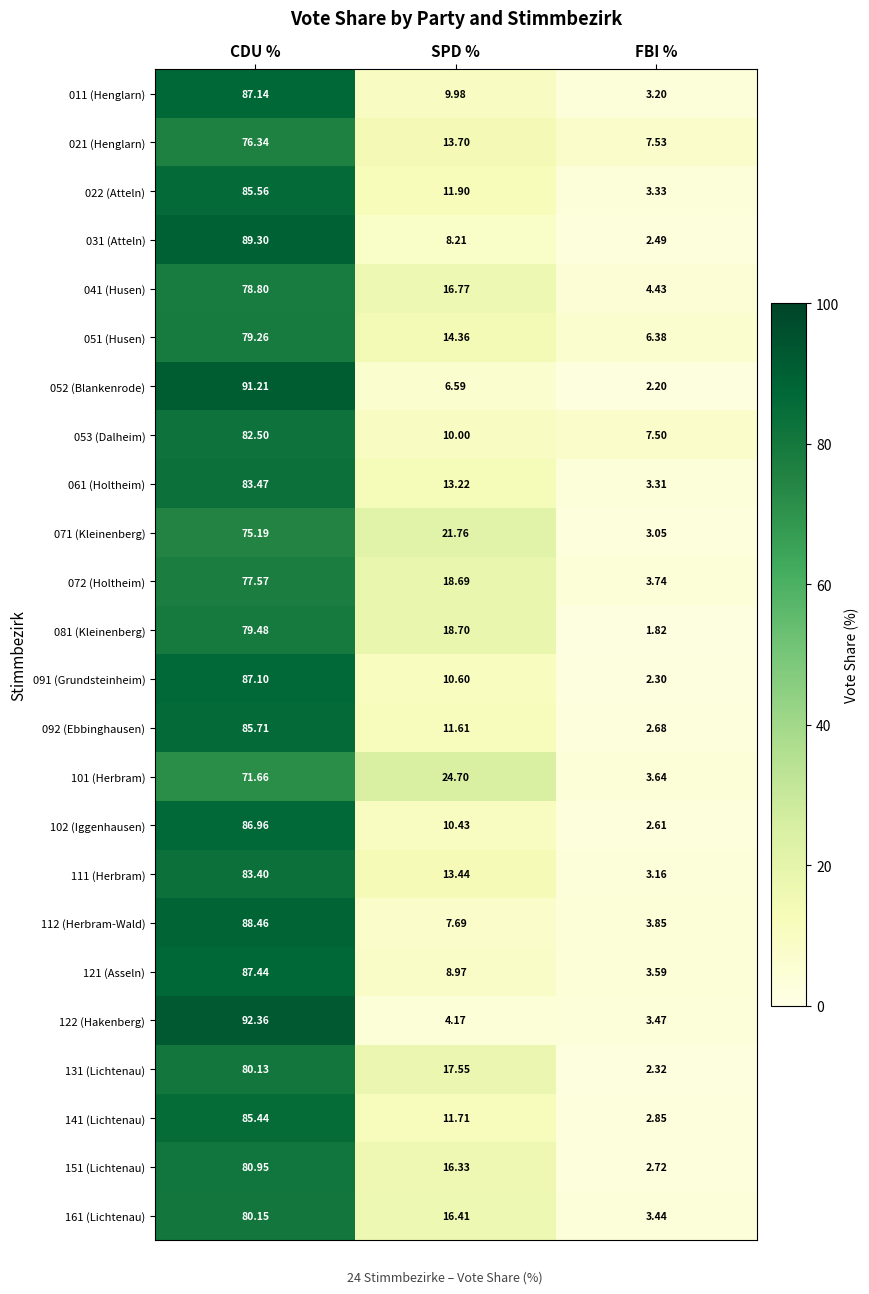

Rank the series by their maximum value, from highest to lowest.

122 (Hakenberg), 052 (Blankenrode), 031 (Atteln), 112 (Herbram-Wald), 121 (Asseln), 011 (Henglarn), 091 (Grundsteinheim), 102 (Iggenhausen), 092 (Ebbinghausen), 022 (Atteln), 141 (Lichtenau), 061 (Holtheim), 111 (Herbram), 053 (Dalheim), 151 (Lichtenau), 161 (Lichtenau), 131 (Lichtenau), 081 (Kleinenberg), 051 (Husen), 041 (Husen), 072 (Holtheim), 021 (Henglarn), 071 (Kleinenberg), 101 (Herbram)